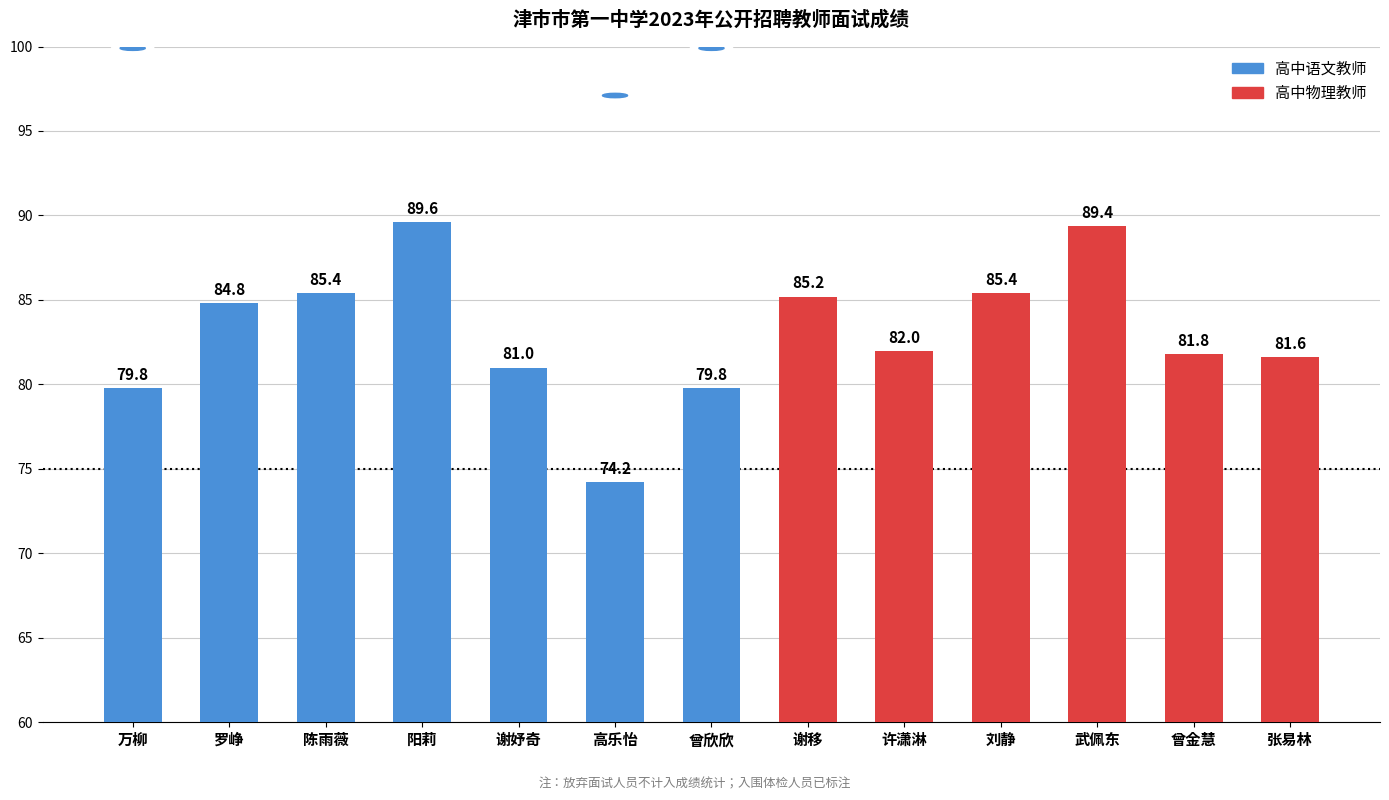

What is the label of the 7th bar from the right?

曾欣欣